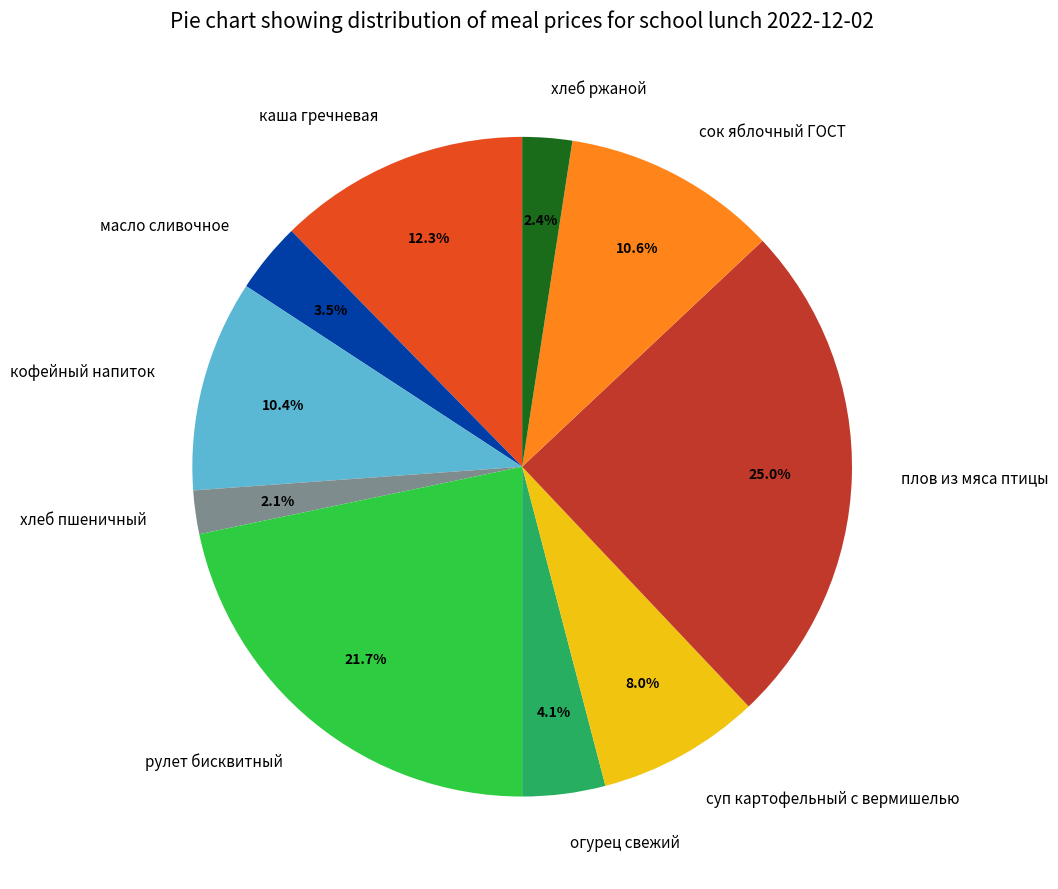

Between плов из мяса птицы and сок яблочный ГОСТ, which is larger?

плов из мяса птицы